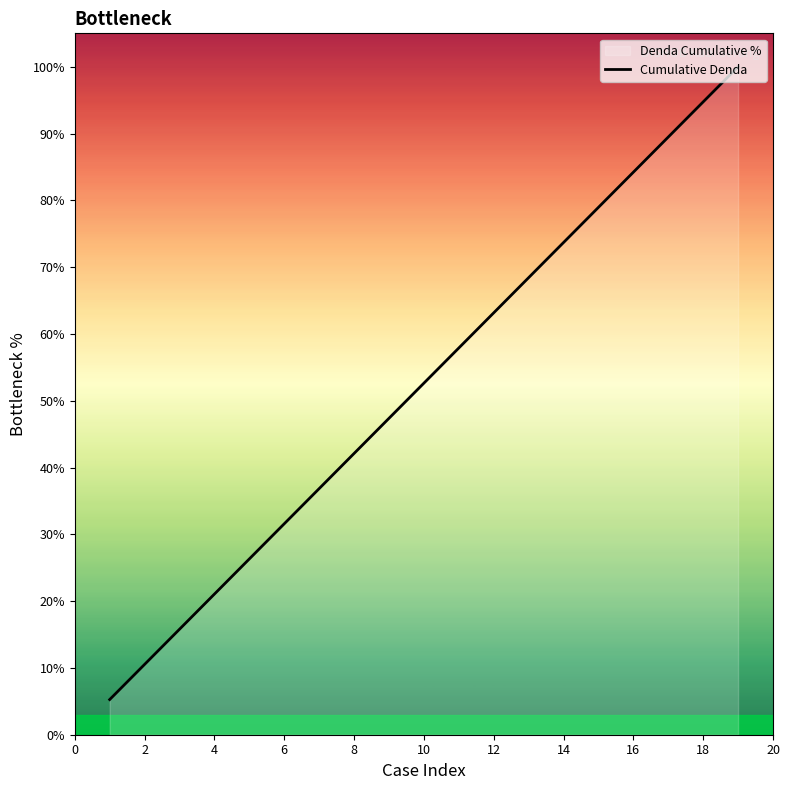

What is the change in value from 2 to 12?

+52.6